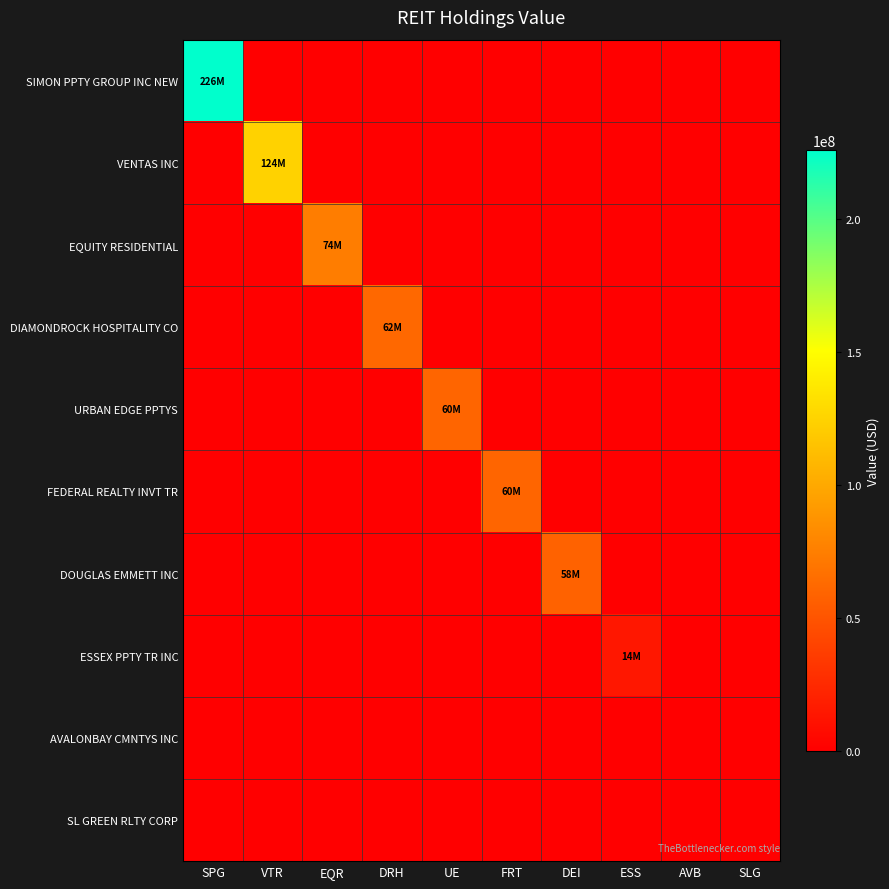

Which series changed the most between SPG and AVB?

SIMON PPTY GROUP INC NEW